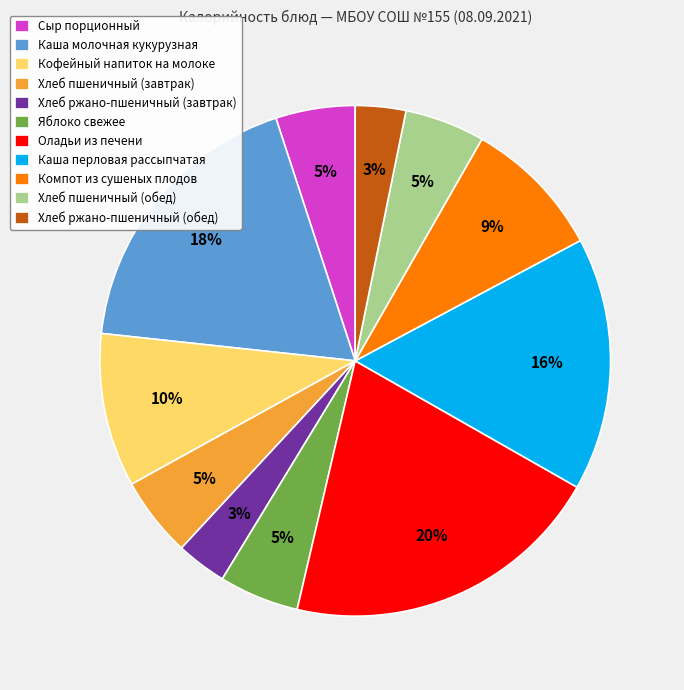

How many segments does this pie chart have?

11